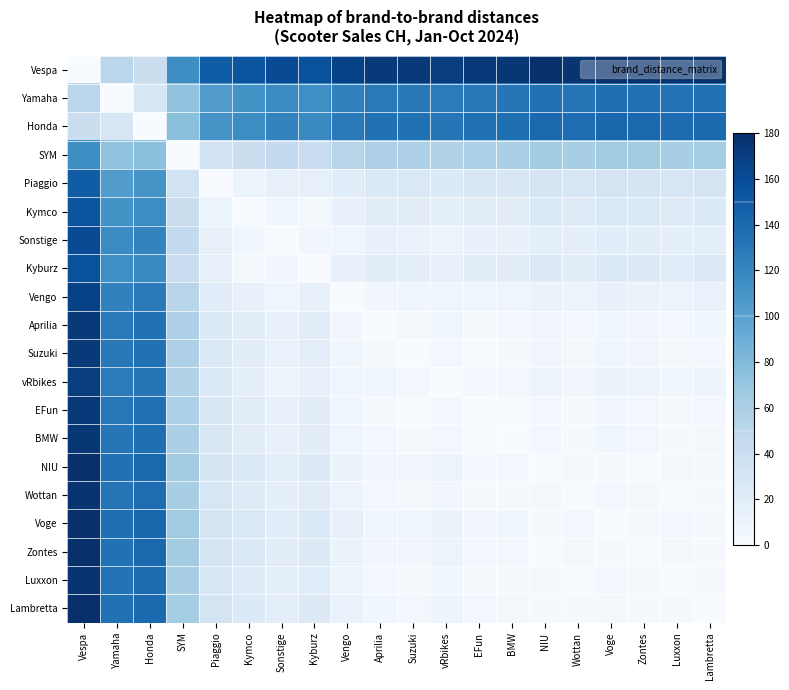

Rank the series at Yamaha from highest to lowest value.

Voge, Lambretta, Zontes, NIU, Luxxon, Wottan, BMW, EFun, Suzuki, Aprilia, vRbikes, Vengo, Sonstige, Kyburz, Kymco, Piaggio, SYM, Vespa, Honda, Yamaha